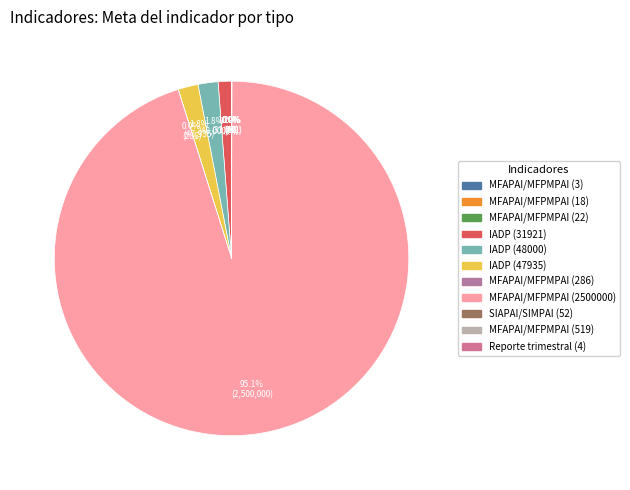

What percentage is the IADP (48000) slice, to the nearest percent?

2%